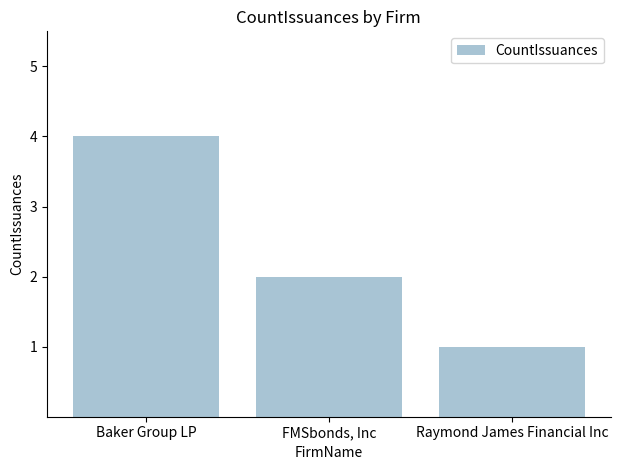

What is the maximum value shown in the chart?

4